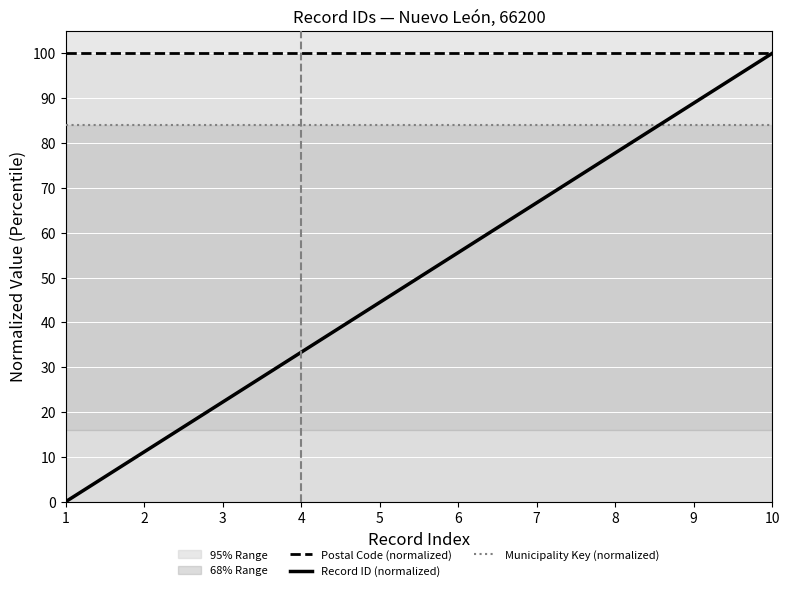

Is it true that Record ID (normalized) equals 7.9 at 3?

False